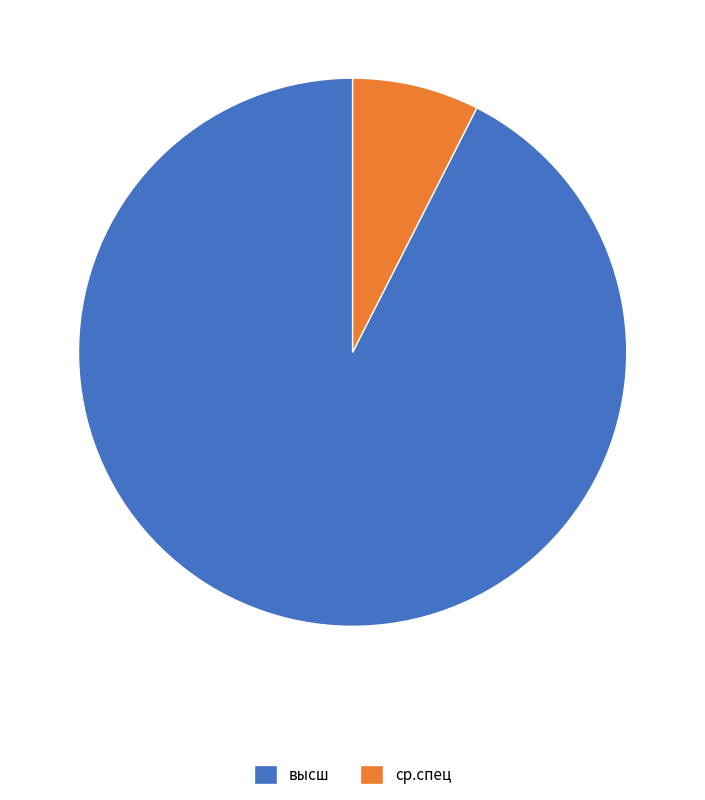

What is the largest slice in the pie chart?

высш